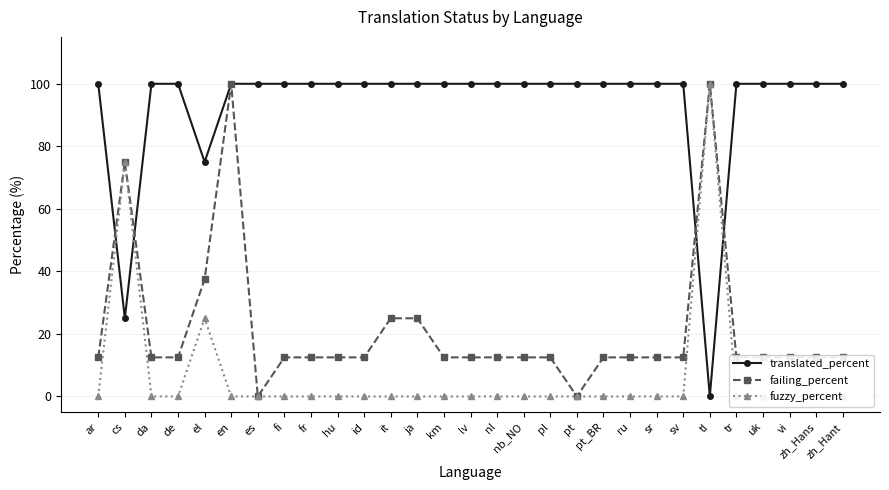

What is the difference between the second highest and minimum values in the fuzzy_percent series?

75.0